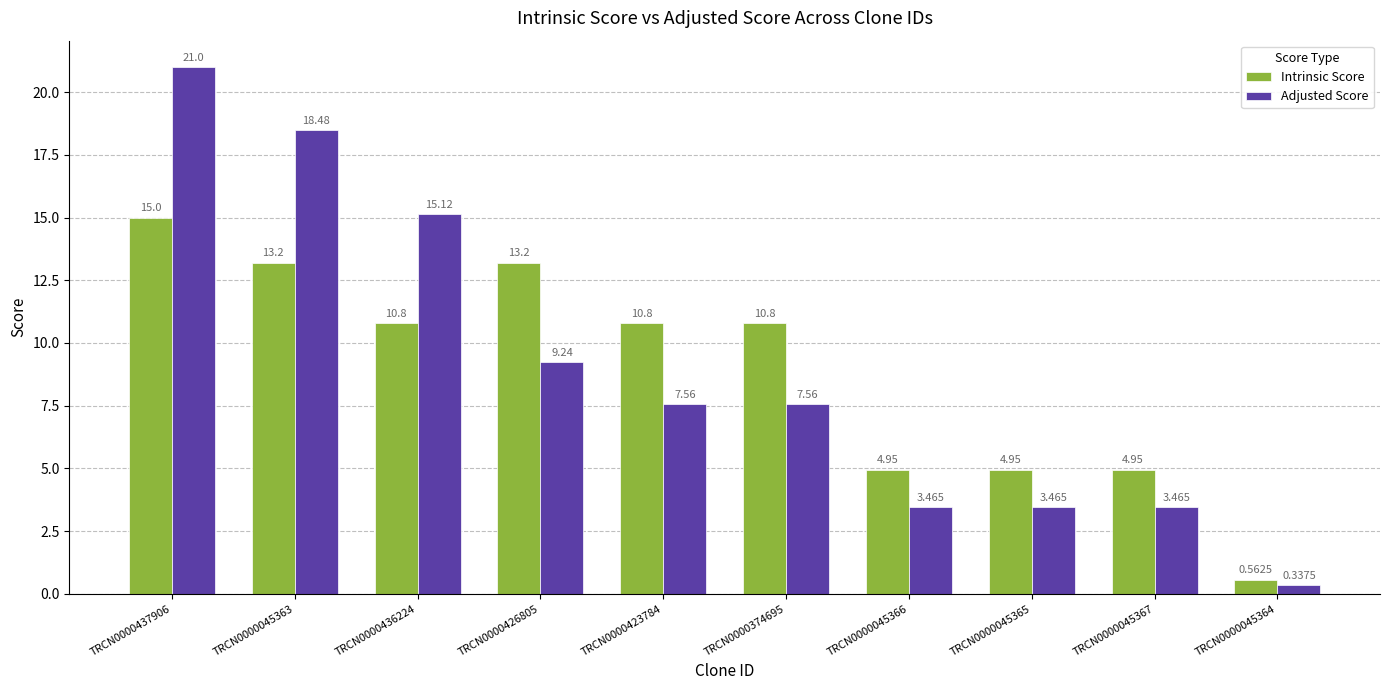

What is the label of the 6th bar from the right?

TRCN0000423784